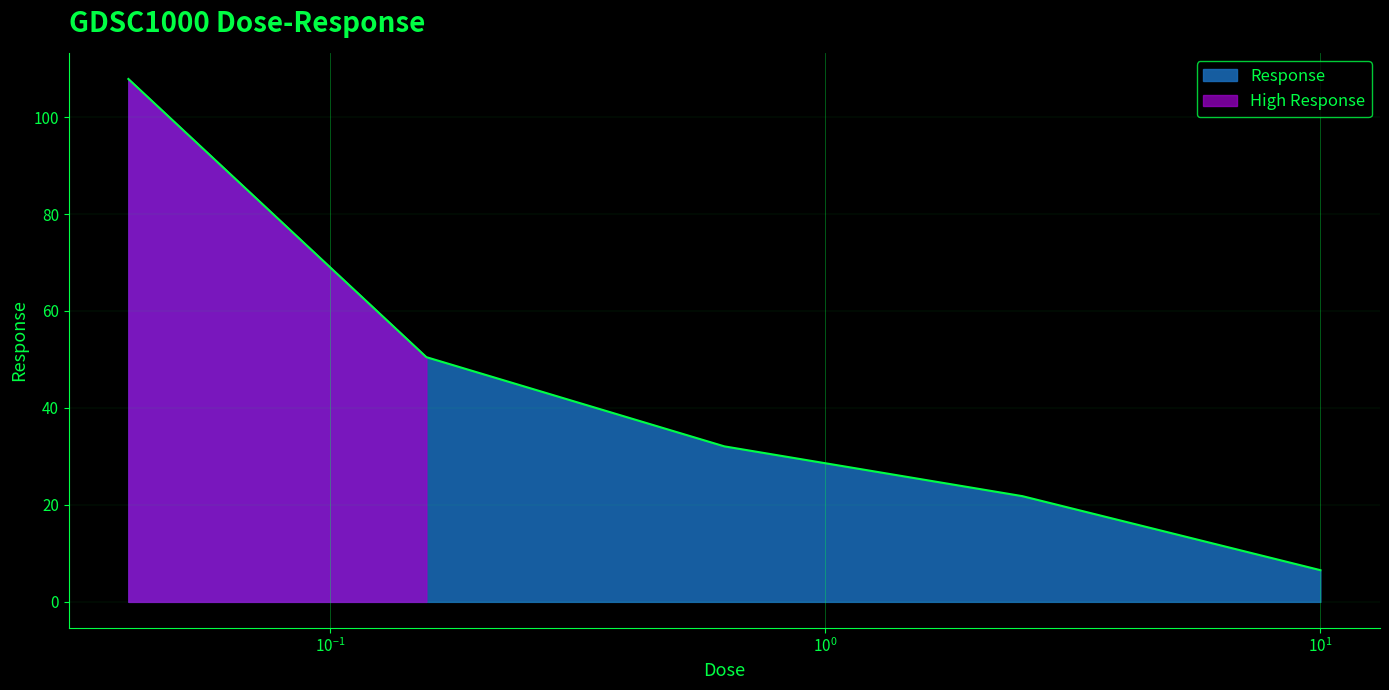

What is the highest value of the Response series?

107.9